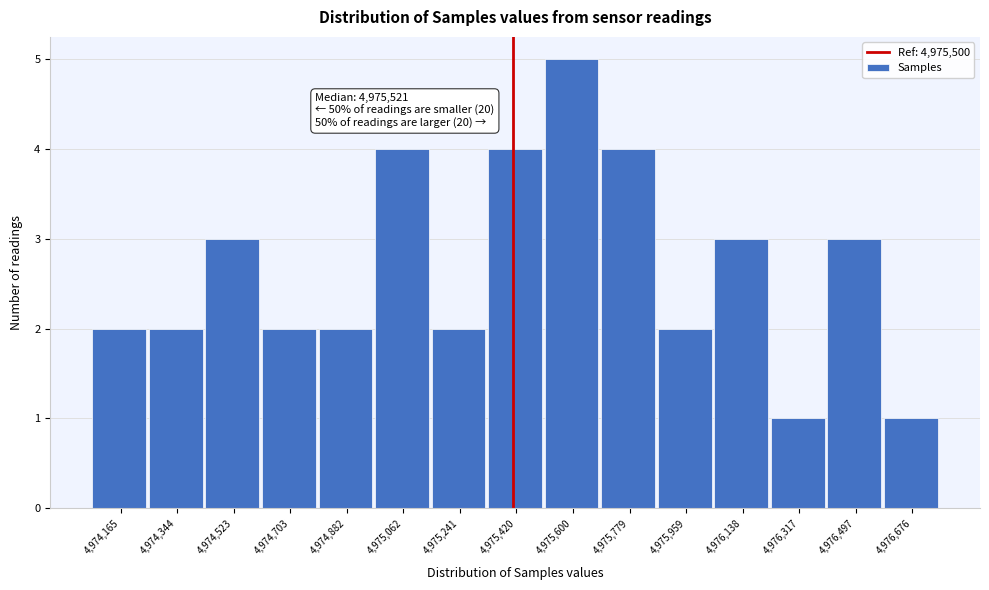

Reading left to right, what are all the values shown in this chart?

2	2	3	2	2	4	2	4	5	4	2	3	1	3	1